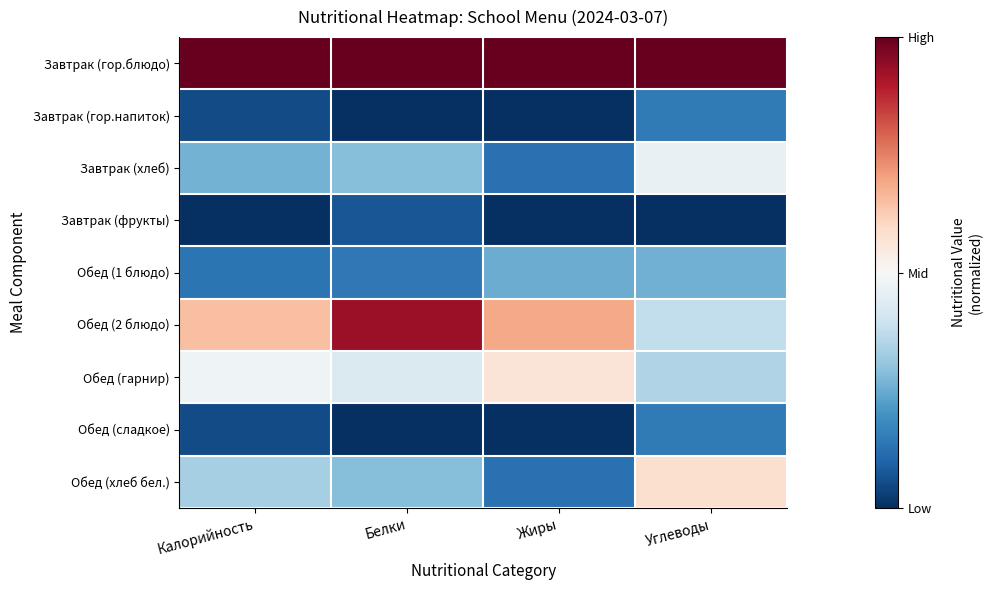

What is the total value across all series at Углеводы?

-2.4